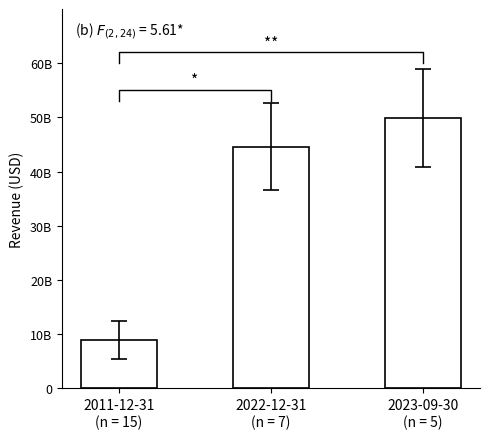

List the labels in order of value, largest first.

2023-09-30
(n = 5), 2022-12-31
(n = 7), 2011-12-31
(n = 15)